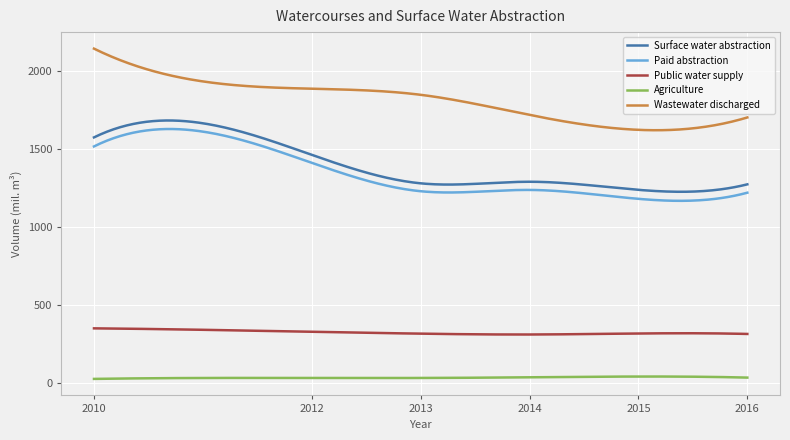

Is this an area chart (filled region under the line)?

No